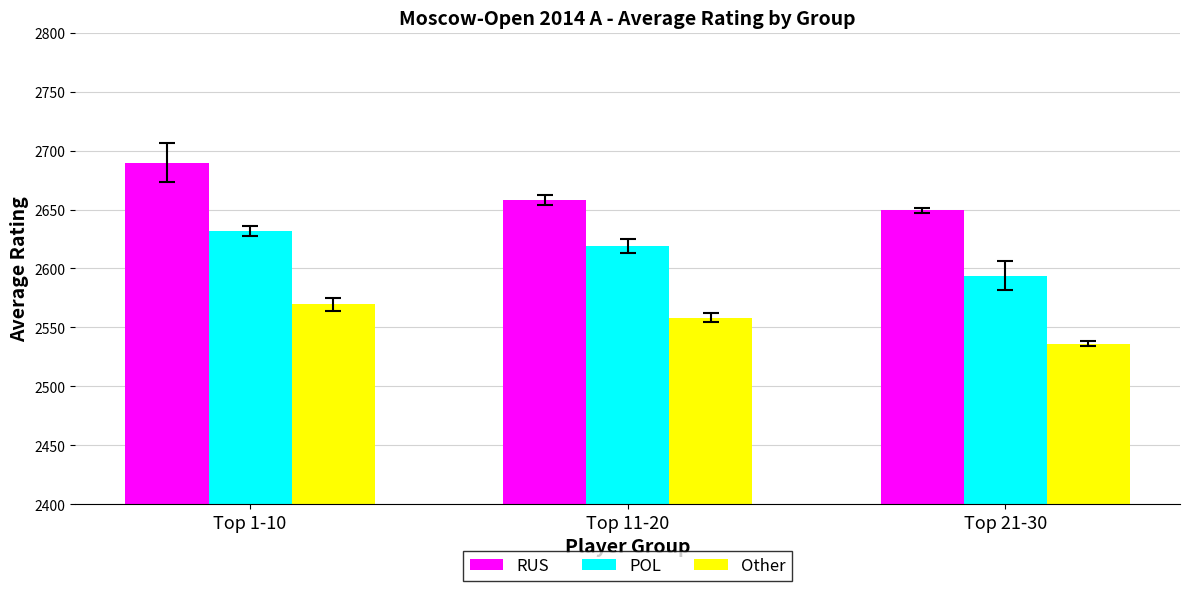

Which category has the lowest value across all series?

Top 21-30